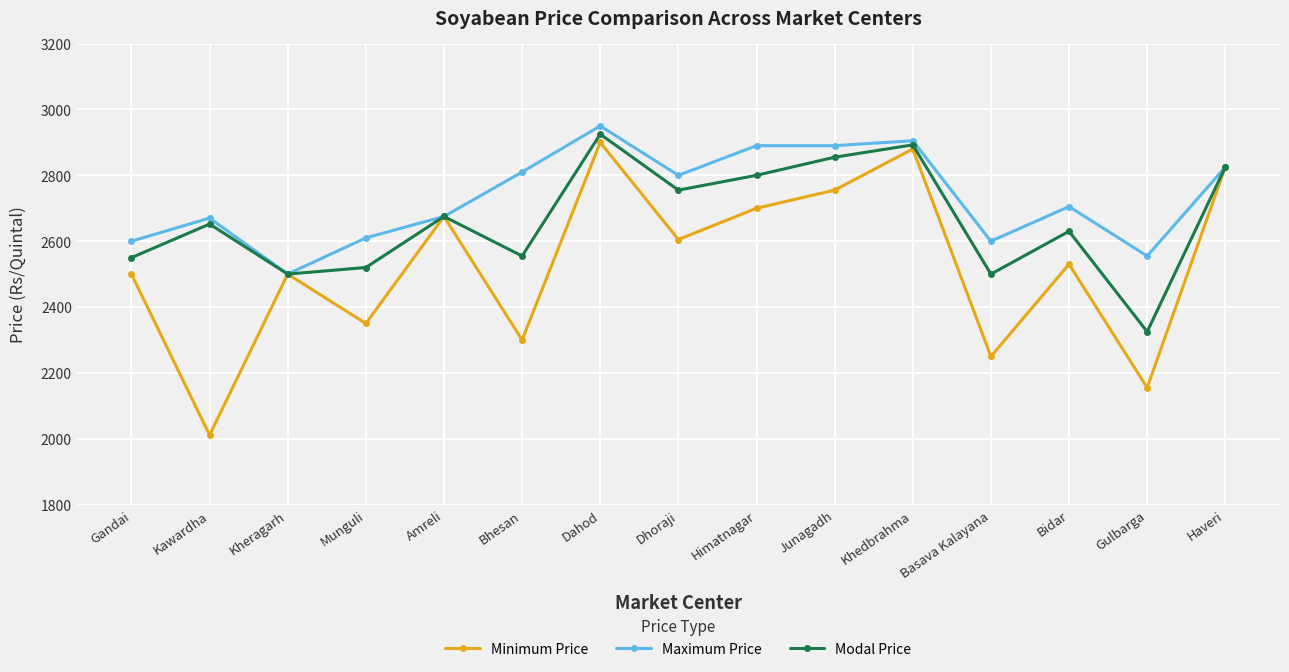

The value of Modal Price at Himatnagar is 2800.0. True or false?

True